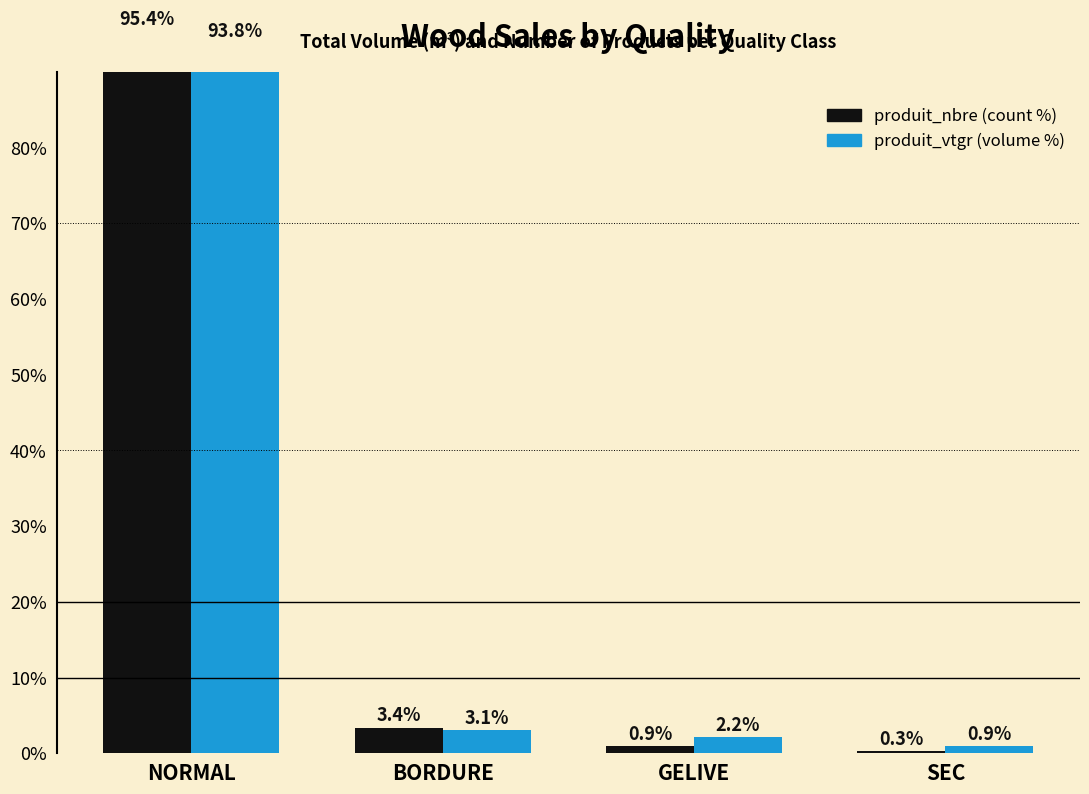

Is it true that produit_vtgr equals 93.8 at NORMAL?

True